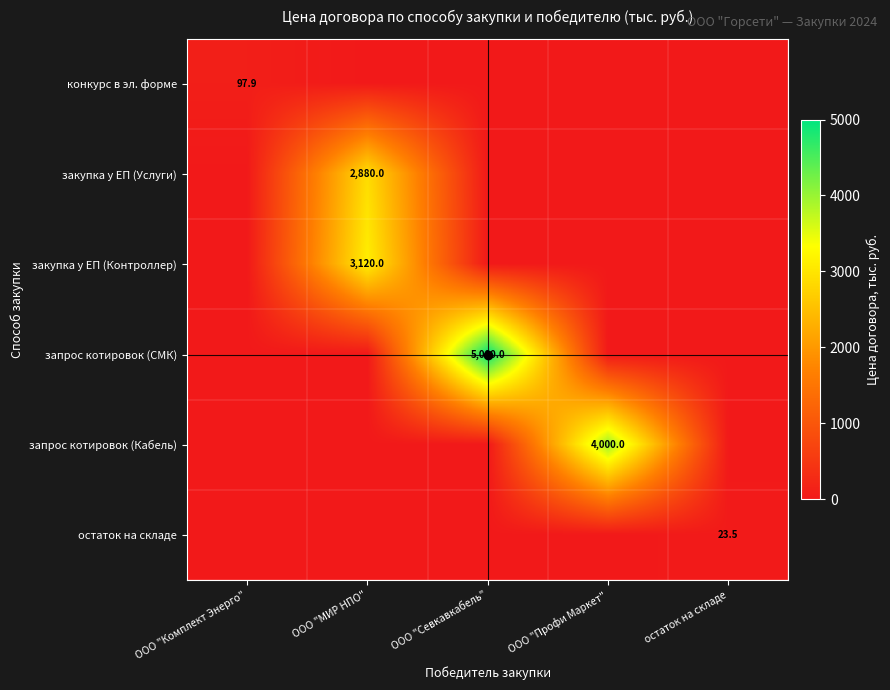

The закупка у ЕП (Контроллер) series shows 3120.0 at ООО "МИР НПО". True or false?

True